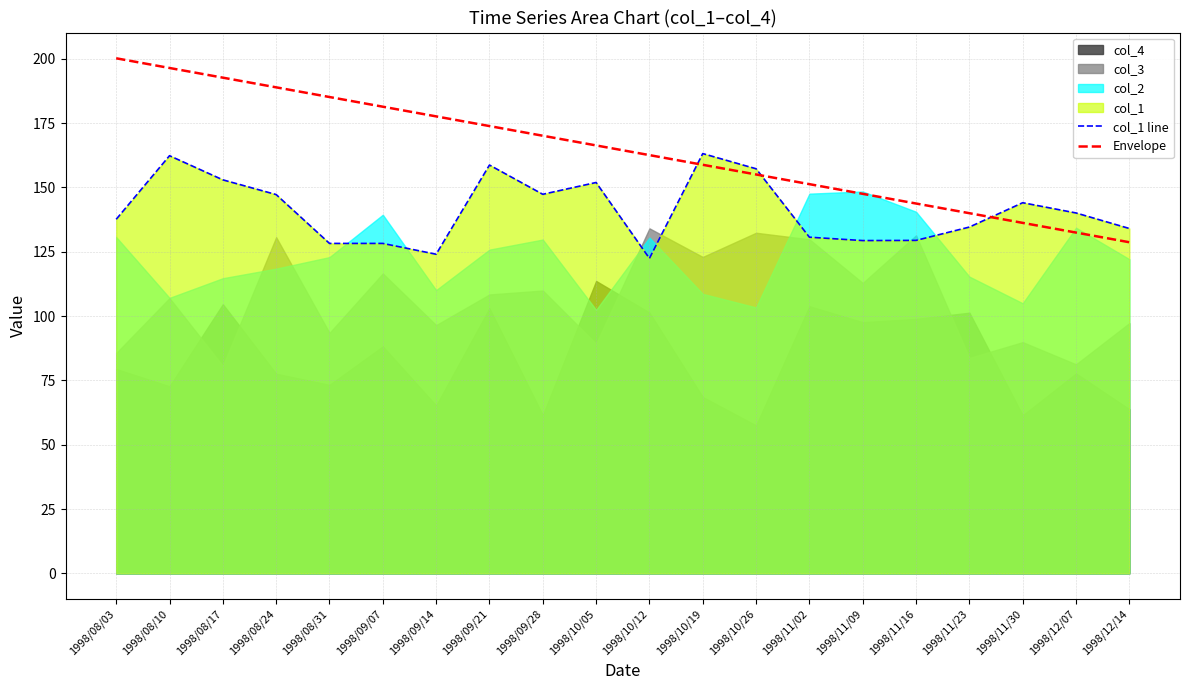

Between 1998/08/10 and 1998/08/31, which series saw the biggest shift?

col_1 line